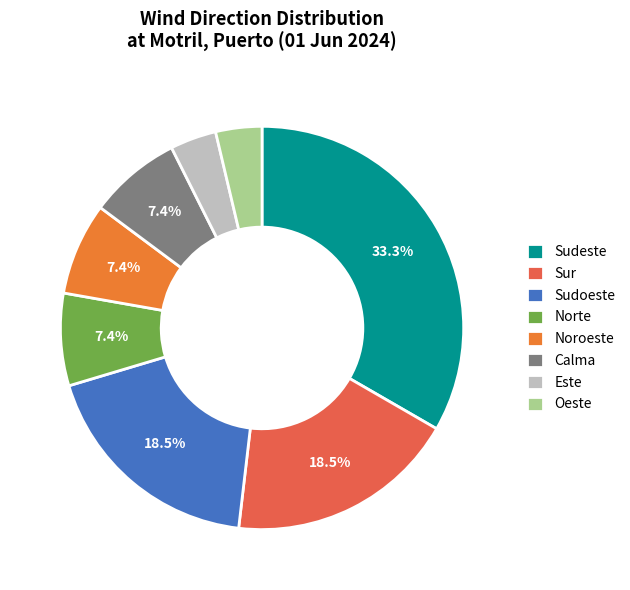

The Calma slice represents 1% of the pie. True or false?

False